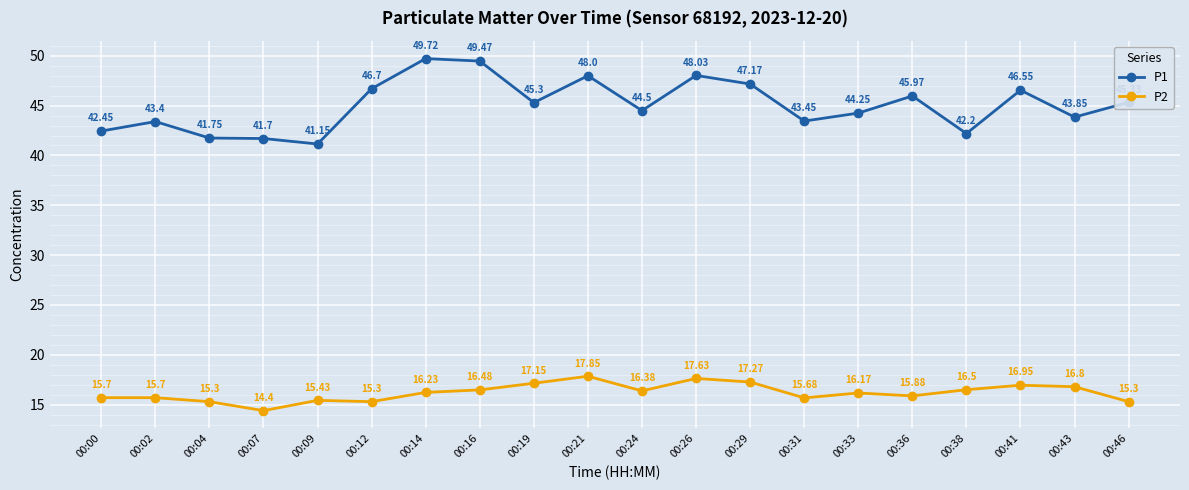

What is the approximate value of P2 at 00:02?

15.7